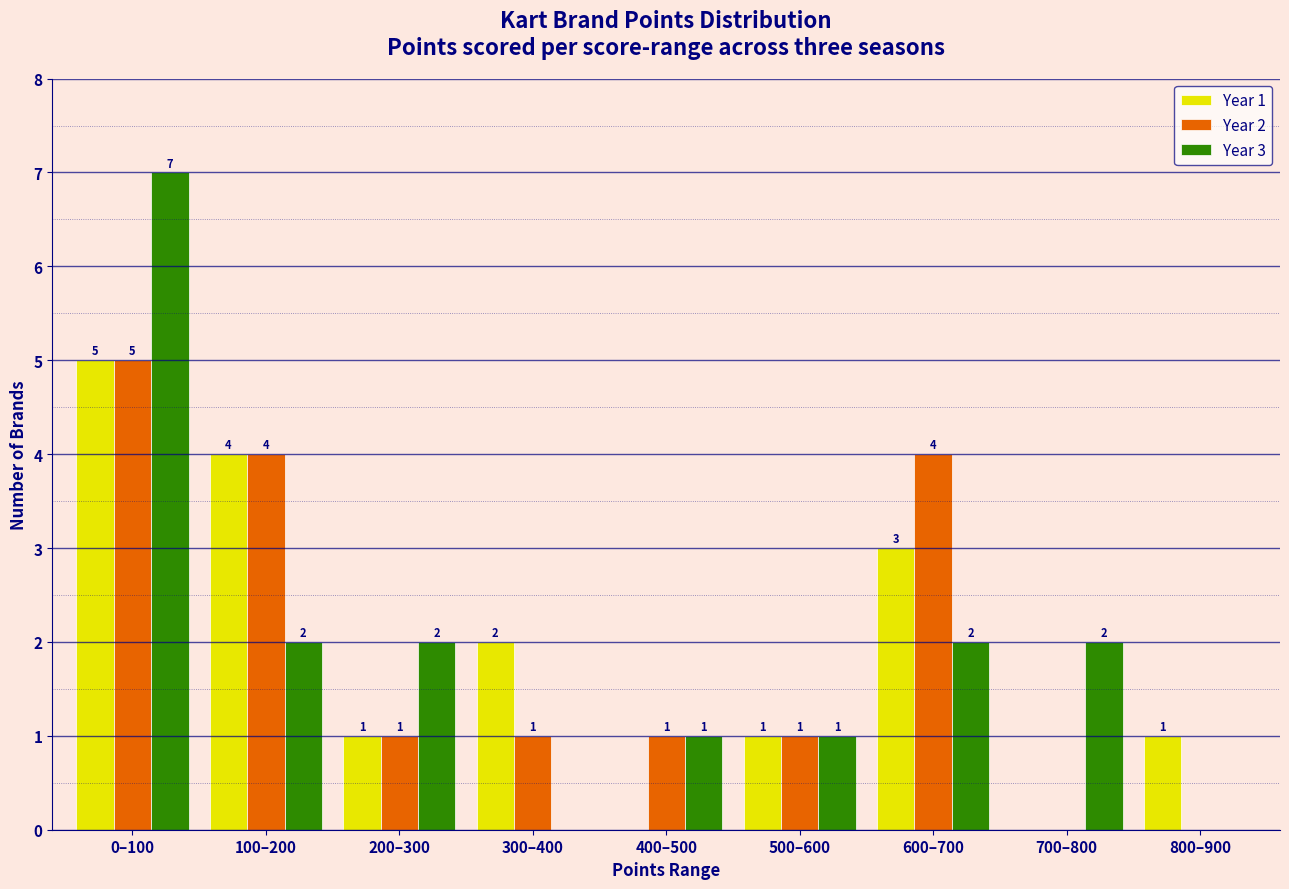

Reading right to left, transcribe all the data shown in this chart.

Year 1: 800–900=1	700–800=0	600–700=3	500–600=1	400–500=0	300–400=2	200–300=1	100–200=4	0–100=5
Year 2: 800–900=0	700–800=0	600–700=4	500–600=1	400–500=1	300–400=1	200–300=1	100–200=4	0–100=5
Year 3: 800–900=0	700–800=2	600–700=2	500–600=1	400–500=1	300–400=0	200–300=2	100–200=2	0–100=7